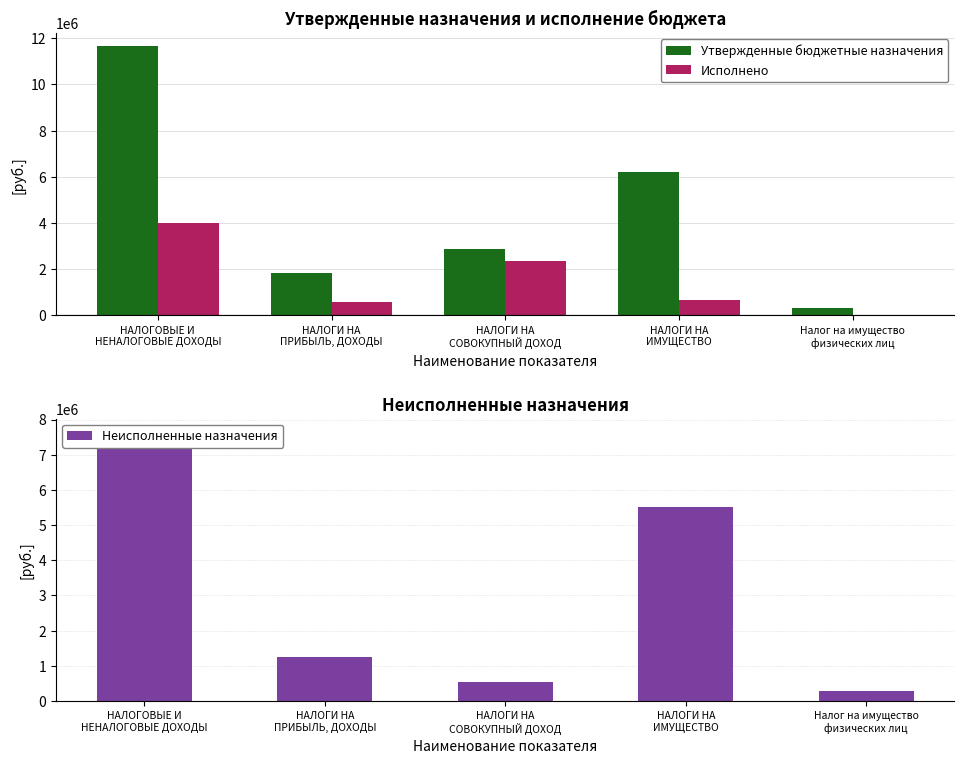

Which series changed the most between НАЛОГОВЫЕ И
НЕНАЛОГОВЫЕ ДОХОДЫ and НАЛОГИ НА
ПРИБЫЛЬ, ДОХОДЫ?

Утвержденные бюджетные назначения